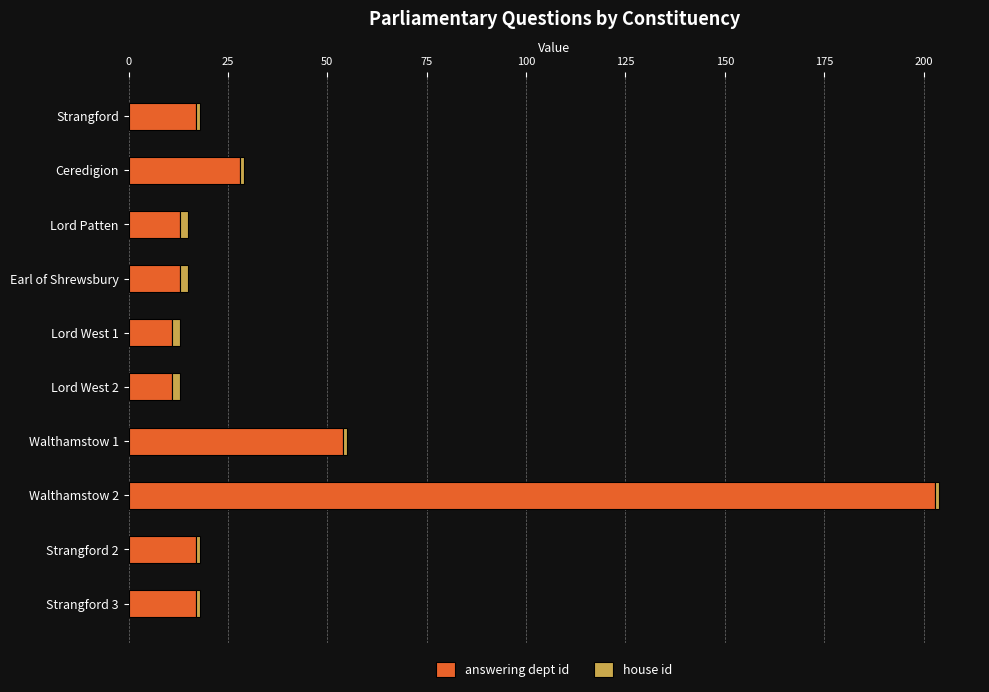

What is the highest value of the answering dept id series?

203